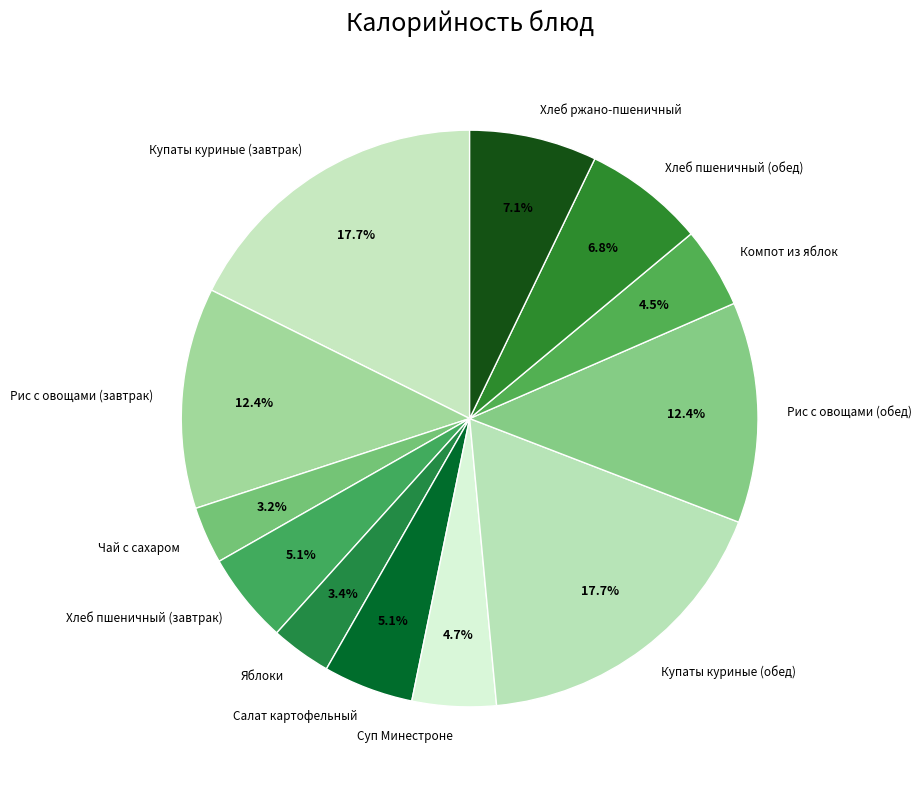

What percentage is the Купаты куриные (завтрак) slice, to the nearest percent?

18%